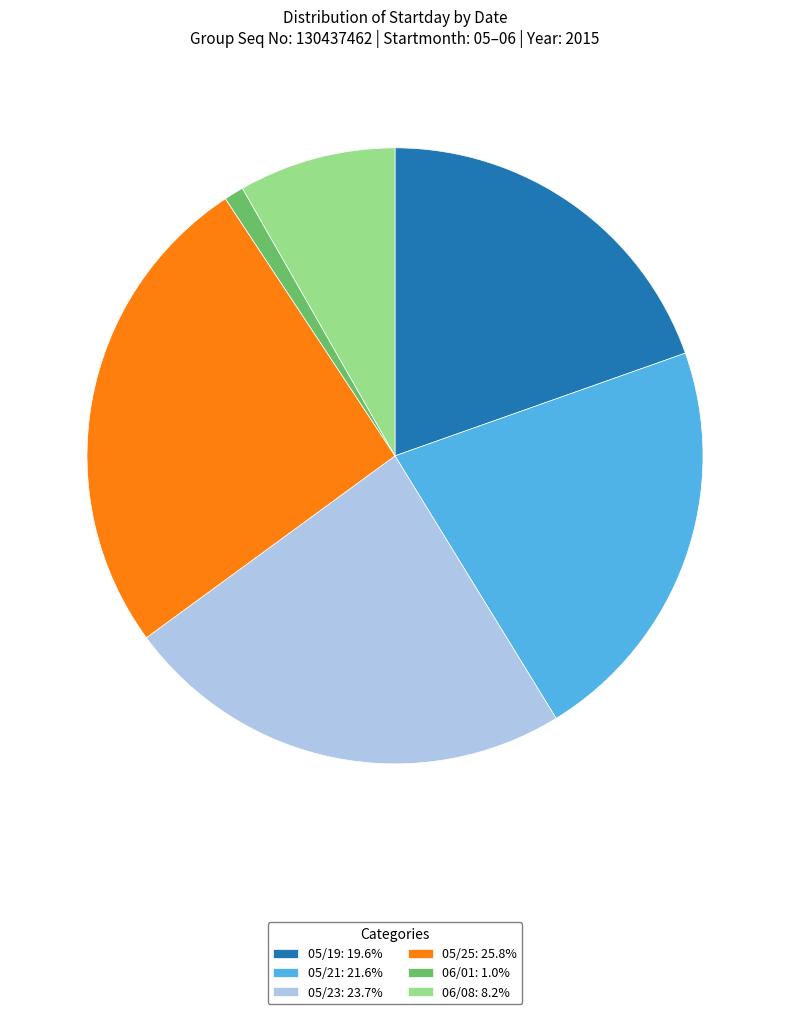

Combined, do 06/01: 1.0% and 06/08: 8.2% account for over 50%?

No